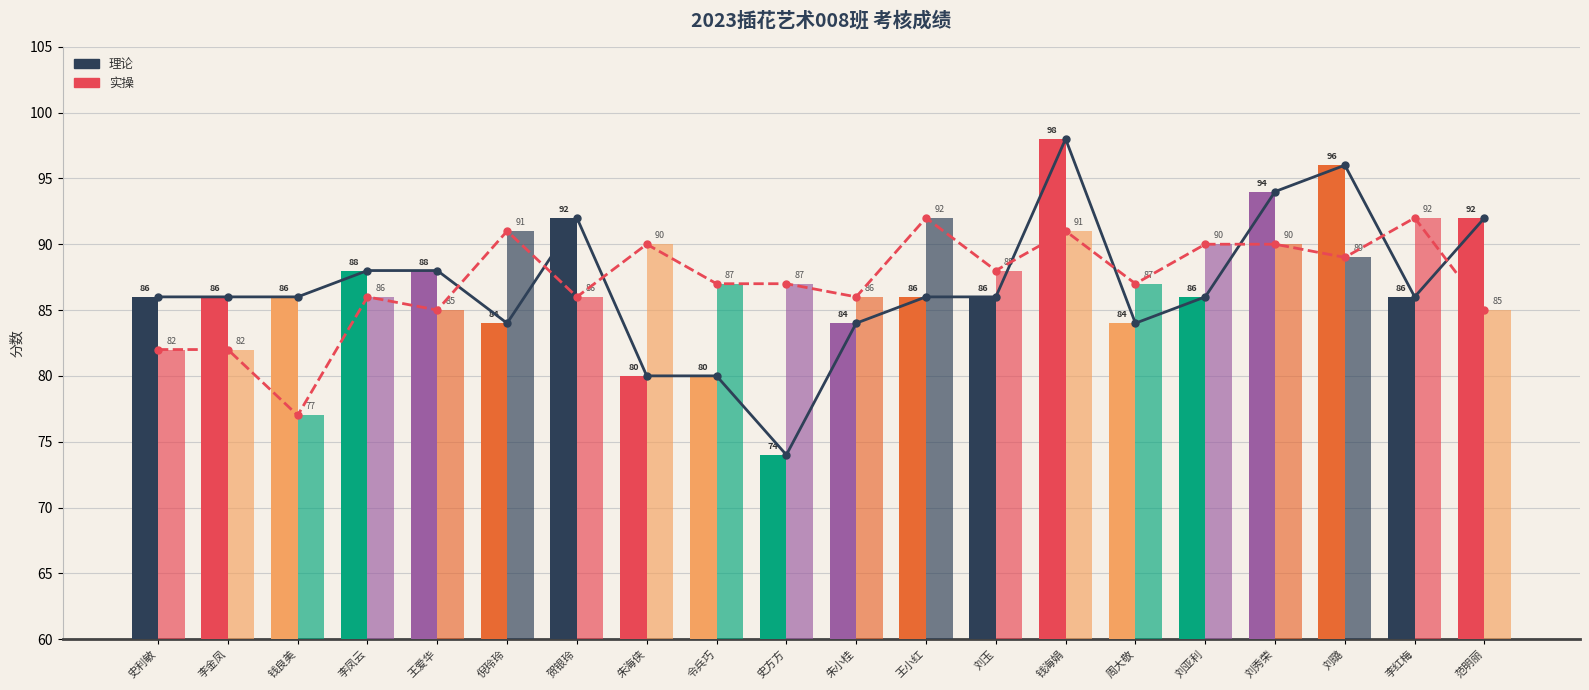

What is the total value across all series at 李凤云?

348